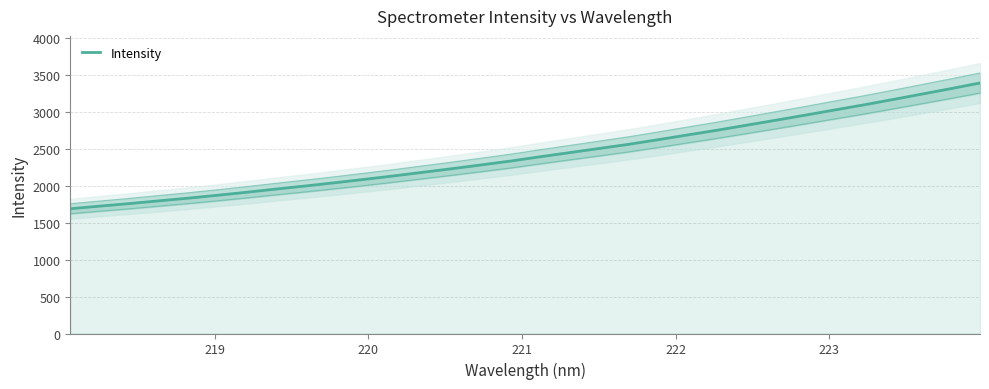

What is the sum of all values?

77610.6